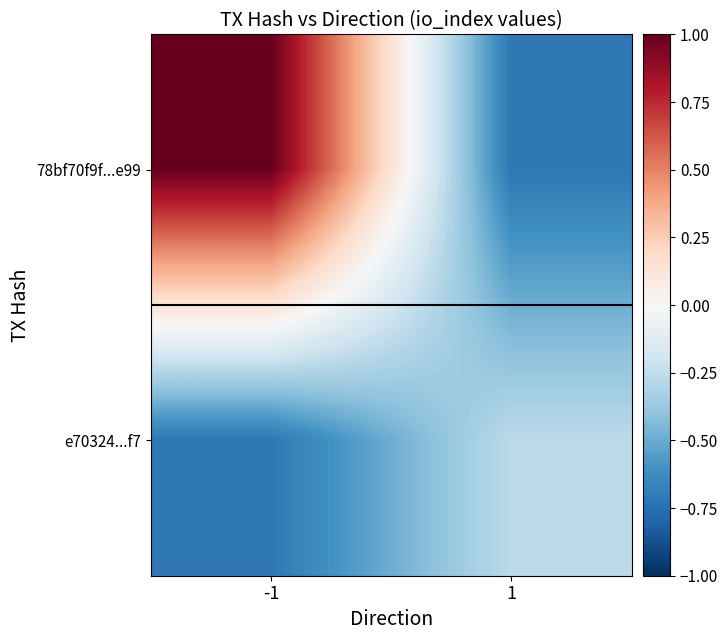

Reading right to left, extract all data points from this chart.

78bf70f9f...e99: 1=-0.7	-1=1.0
e70324...f7: 1=-0.3	-1=-0.7